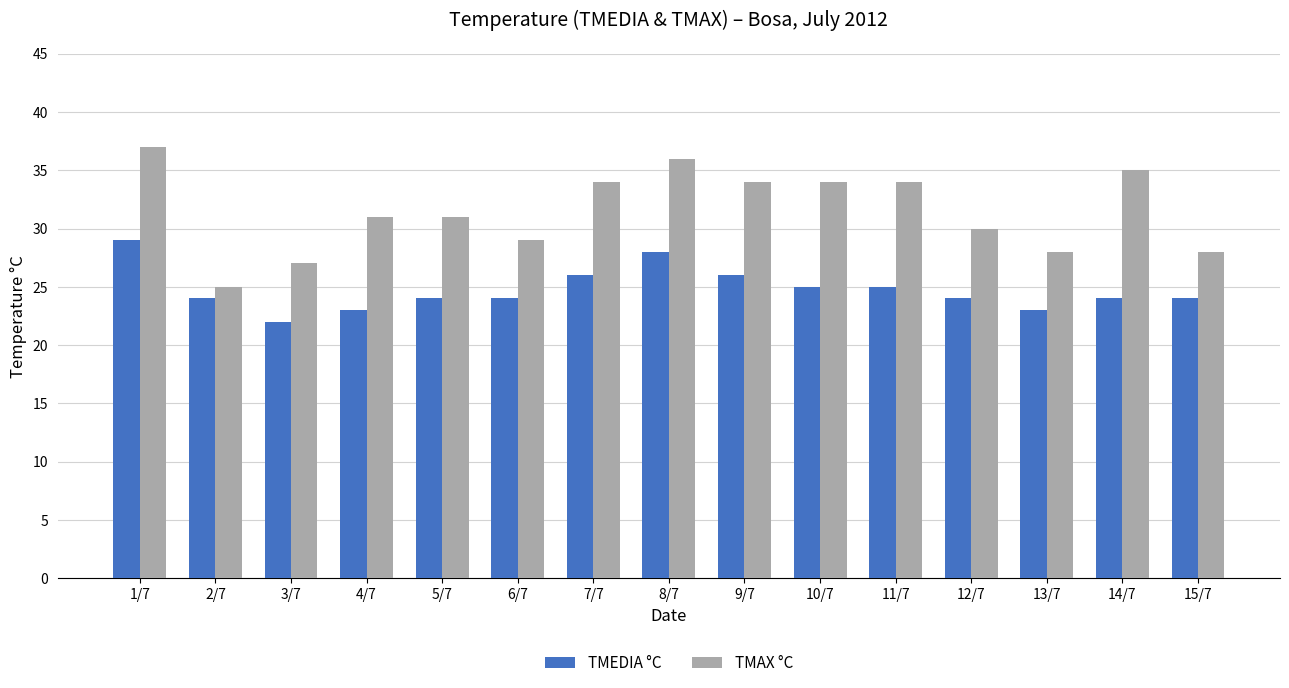

Rank the series by their average value, from lowest to highest.

TMEDIA °C, TMAX °C